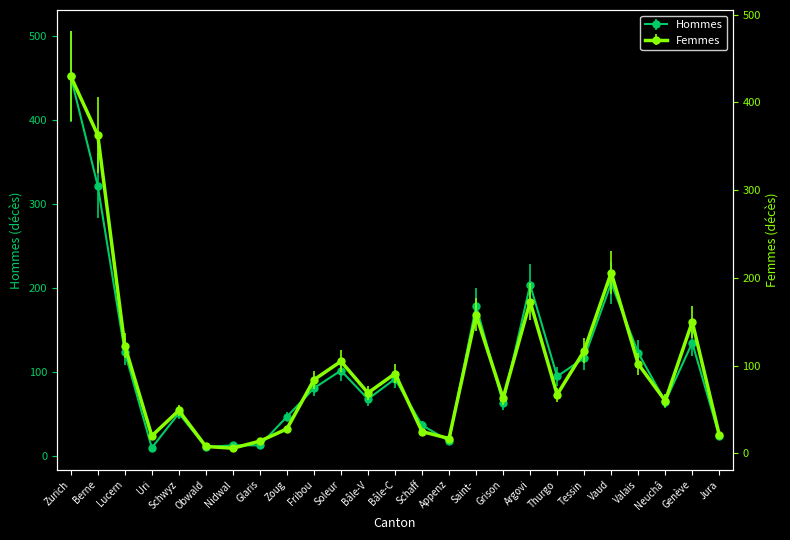

At Zurich, list the series in order from smallest to largest.

Femmes, Hommes